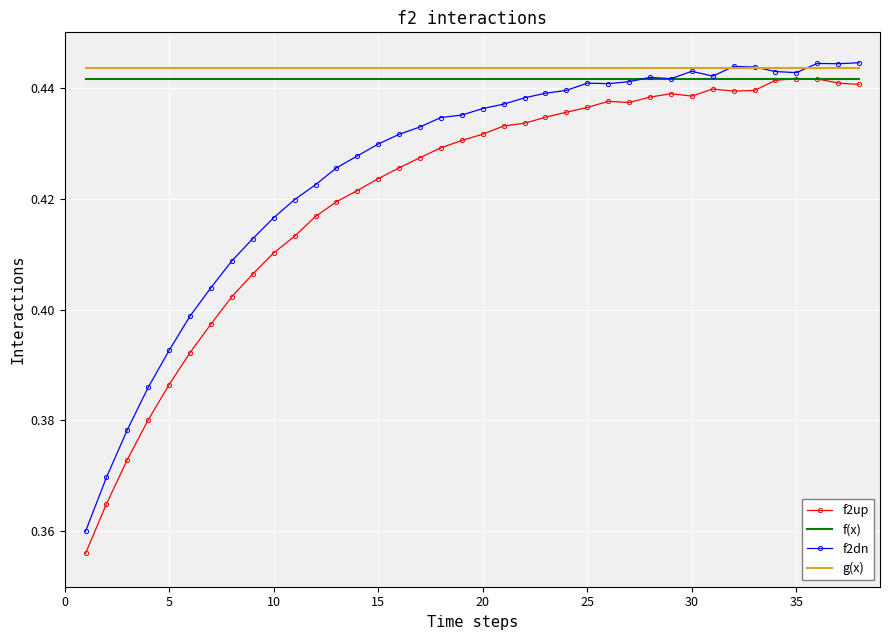

True or false: f(x) and g(x) intersect in this chart.

False